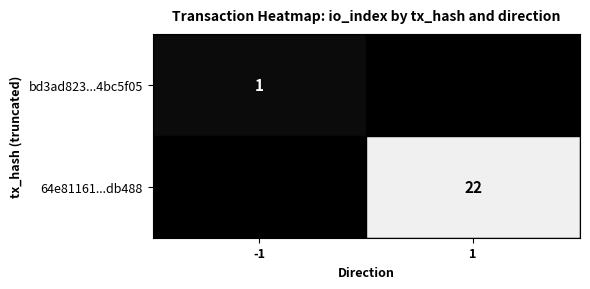

True or false: 64e81161...db488 has a value of 22 at 1.

True